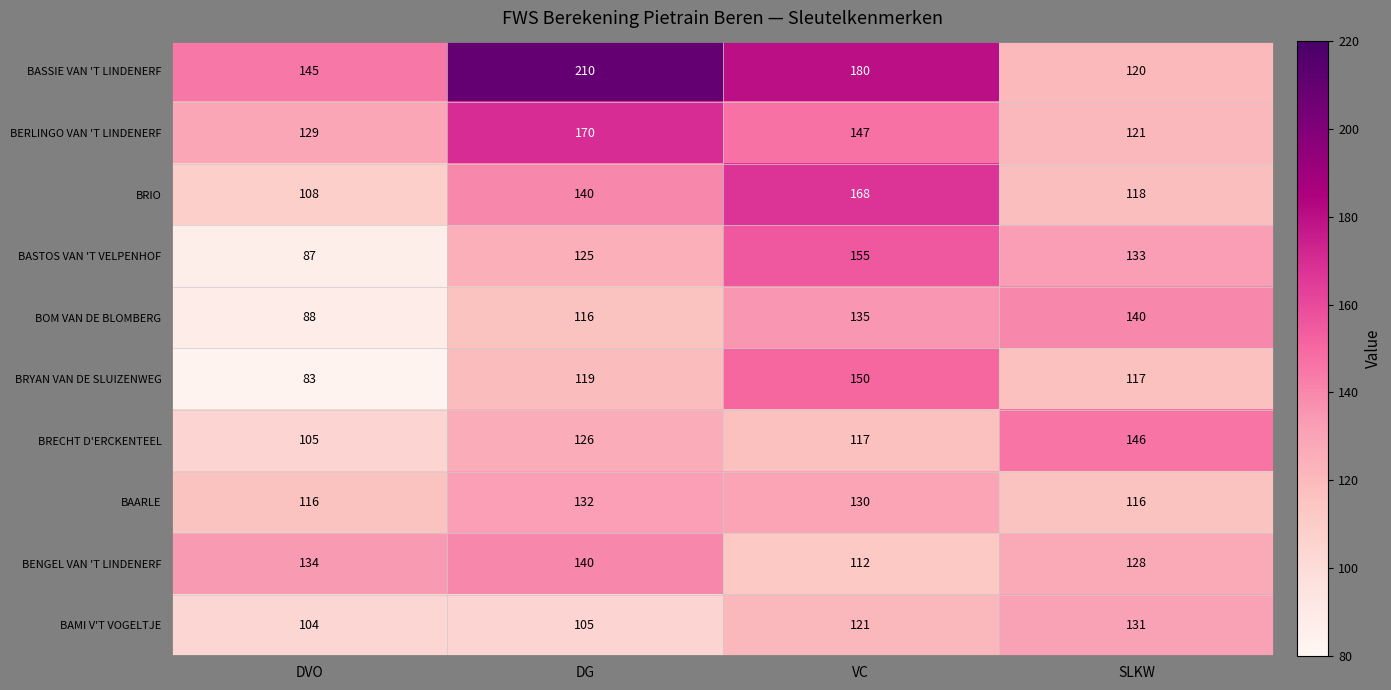

Where is BAMI V'T VOGELTJE nearest to the value 117?

VC